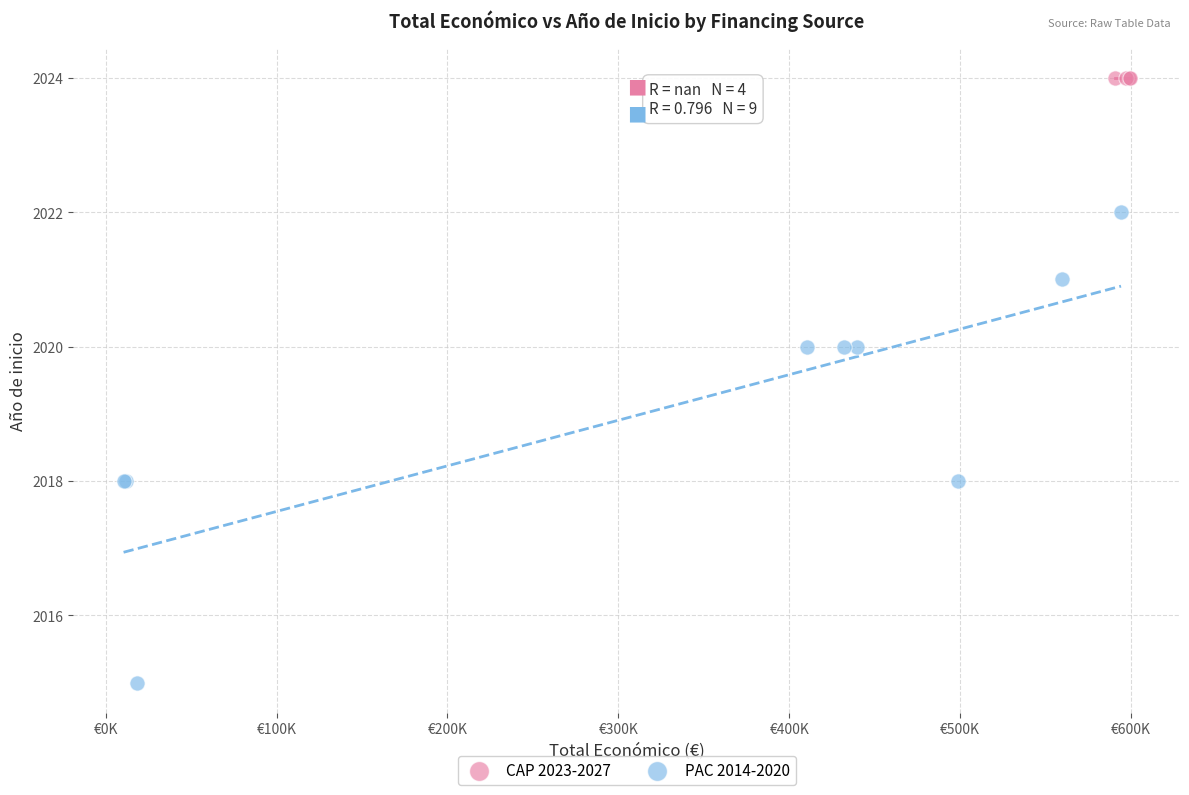

Which series reaches the minimum Y coordinate?

PAC 2014-2020